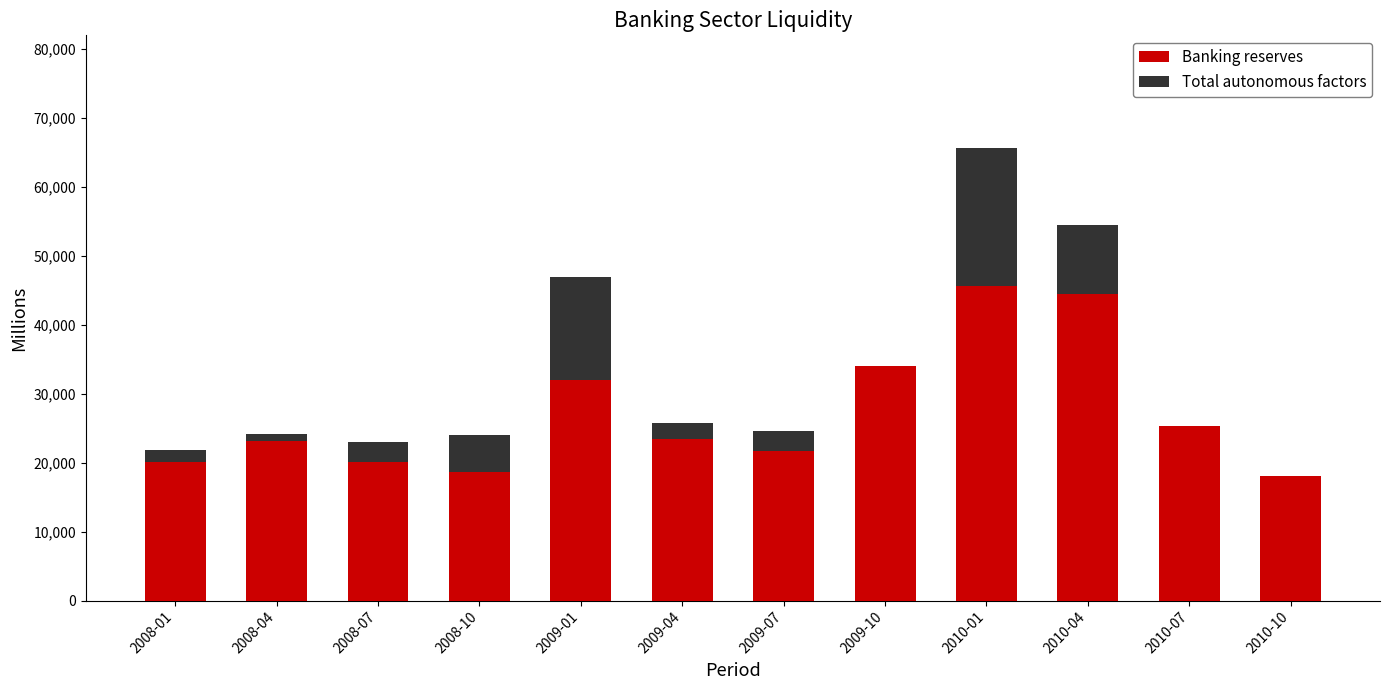

What is the value of the Banking reserves bar at the 9th from the left?

45619.7